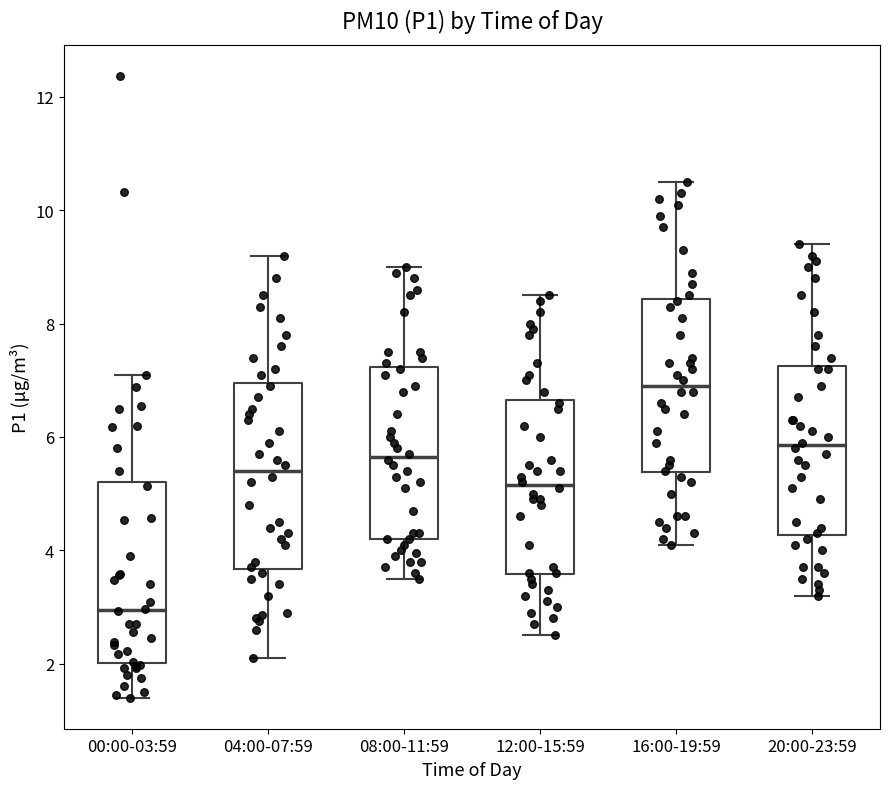

Which box's median line is the highest?

16:00-19:59